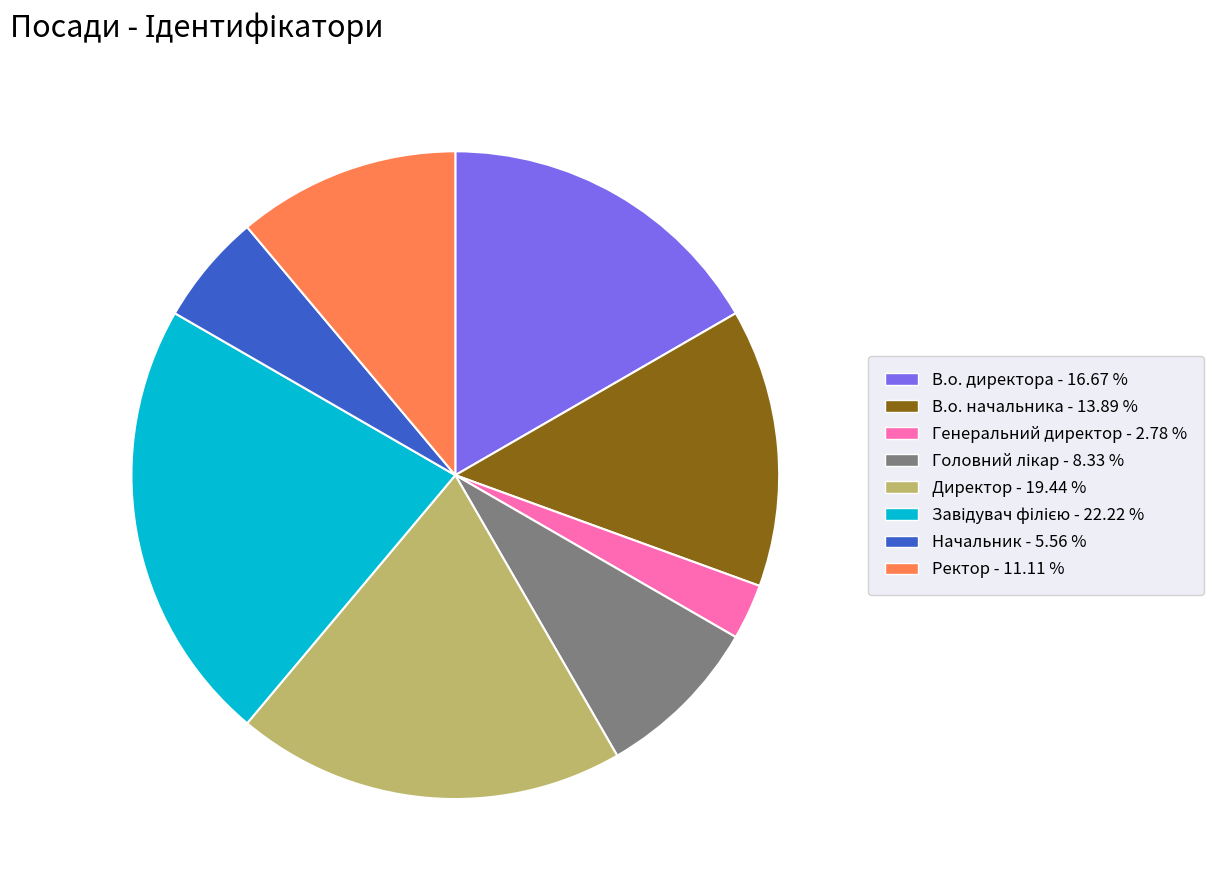

Count the number of slices in the pie.

8